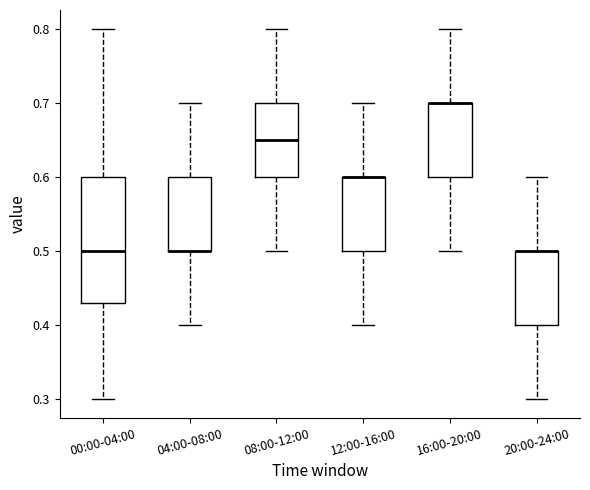

Which box is the tallest, from its lower edge to its upper edge?

00:00-04:00